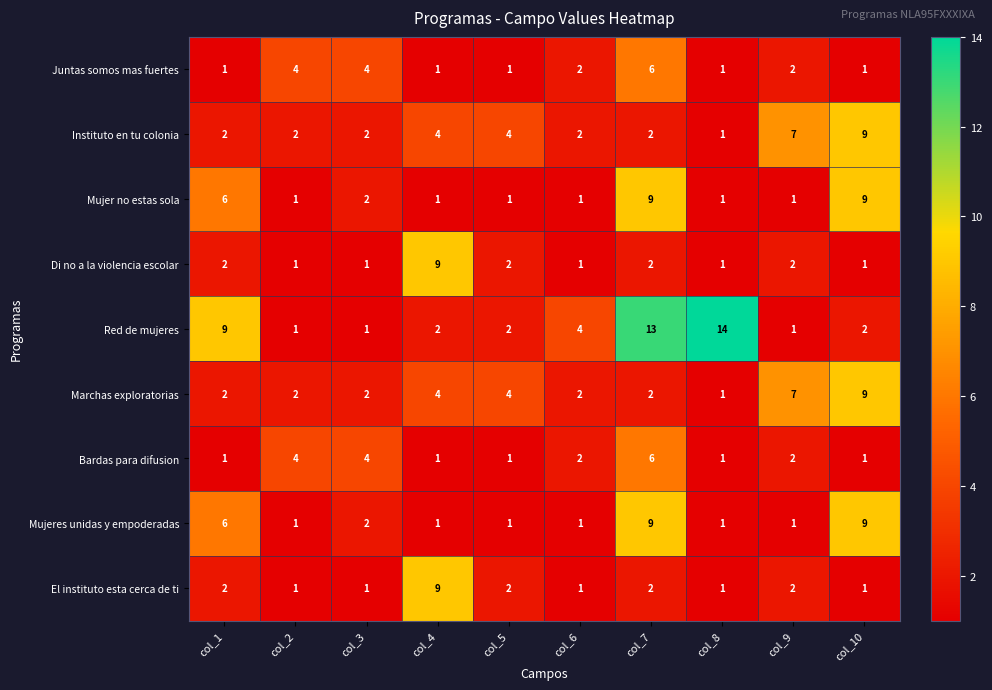

What is the maximum value shown in the chart?

14